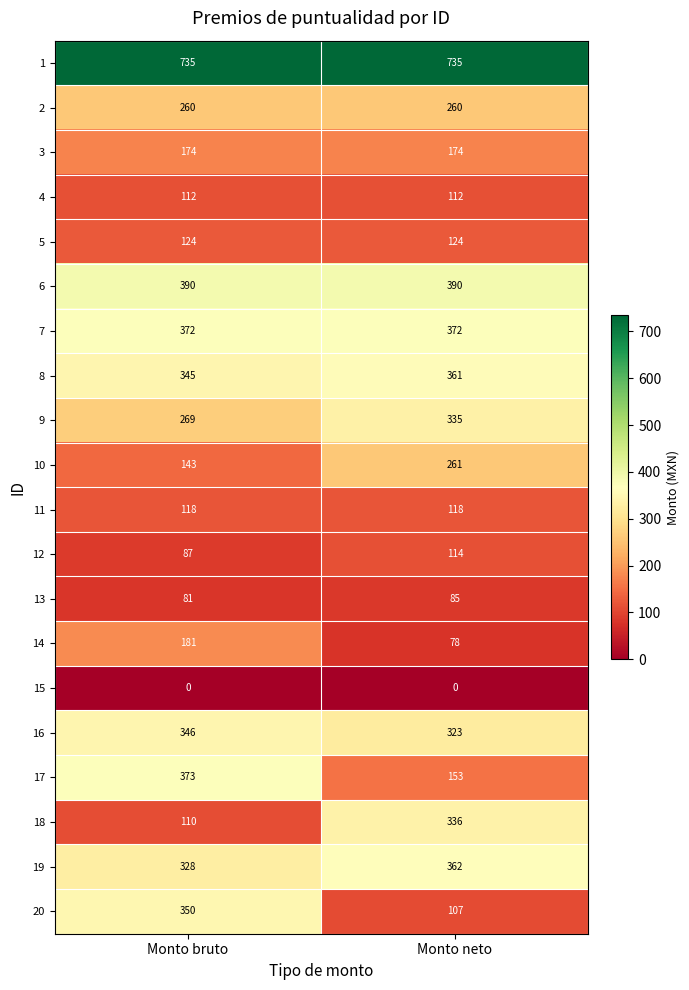

What is the difference between the maximum and minimum values in the 17 series?

220